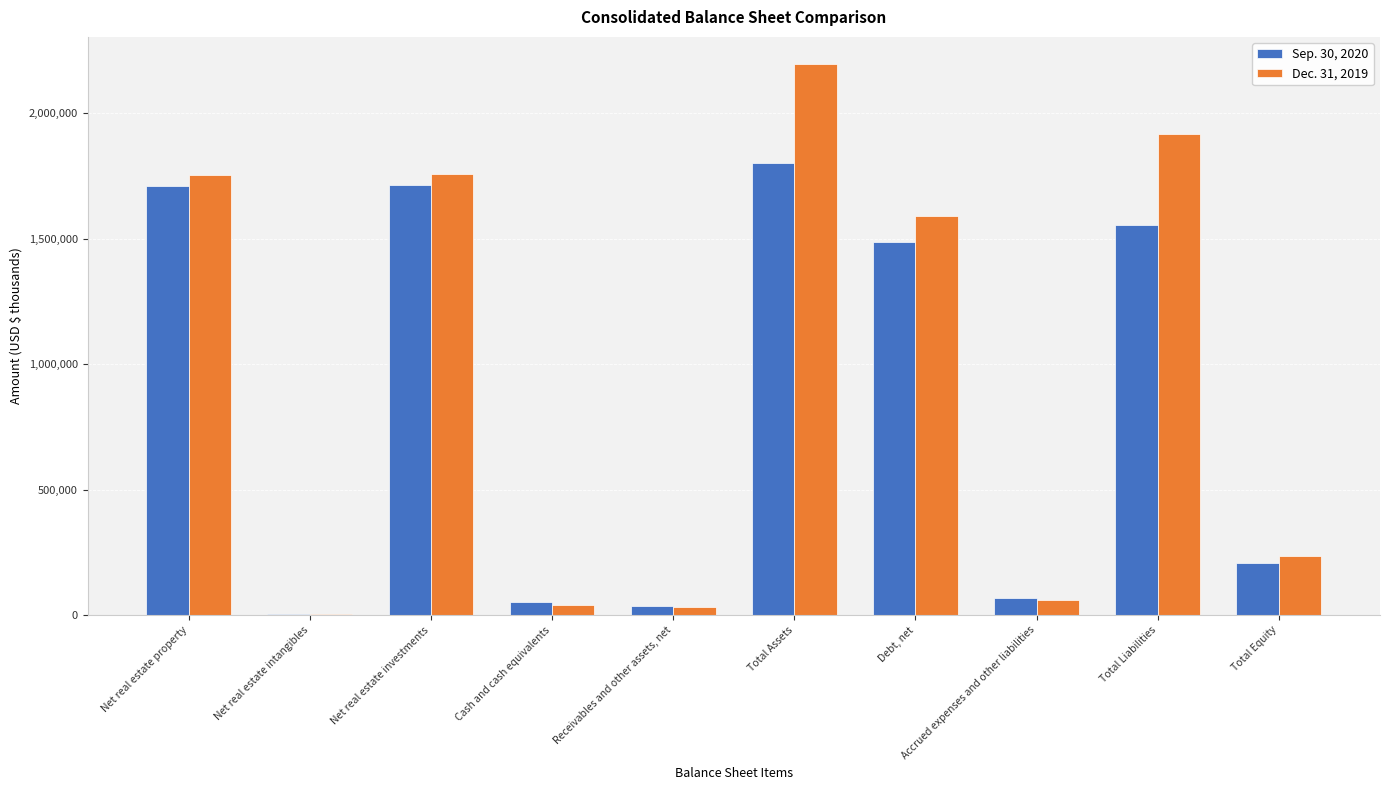

The Sep. 30, 2020 series shows 1487407 at Debt, net. True or false?

True